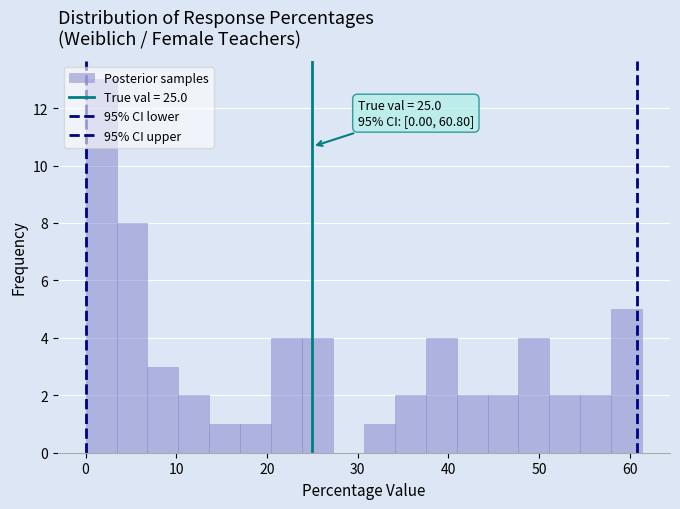

Read against the x-axis, roughly where is the centre of the tallest bar?

2